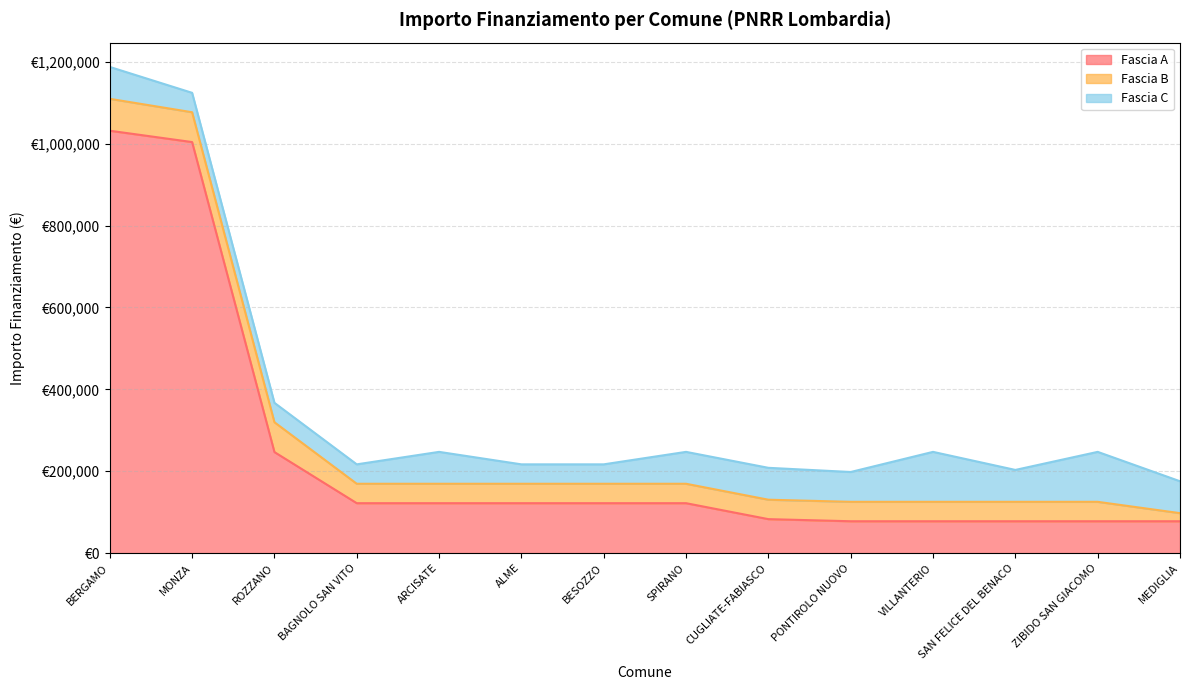

What is the label of the 6th point from the left?

ALME